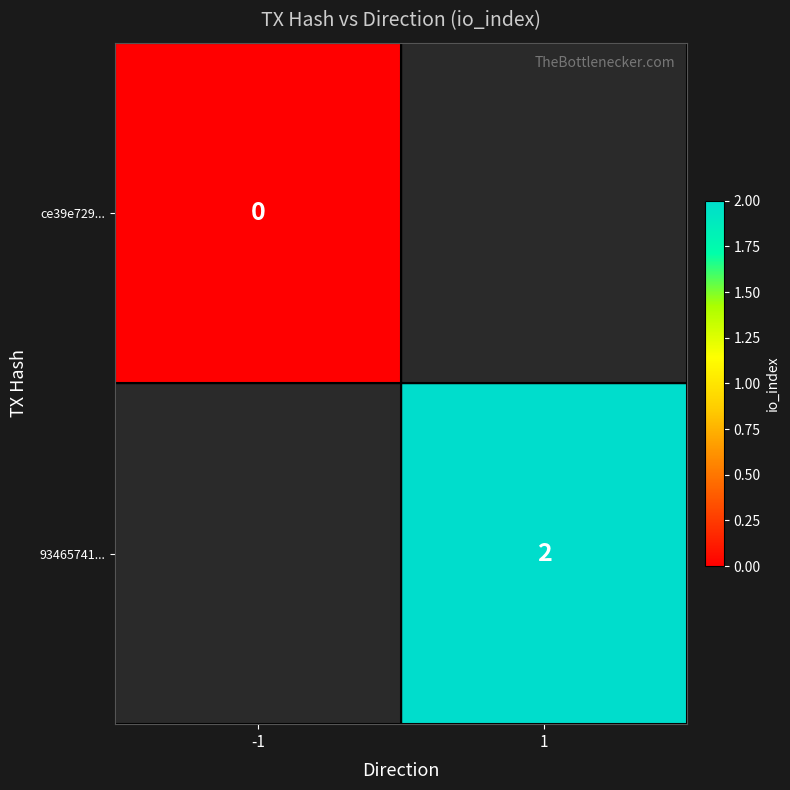

Is the value of 93465741... at 1 greater than the value of ce39e729... at -1?

Yes